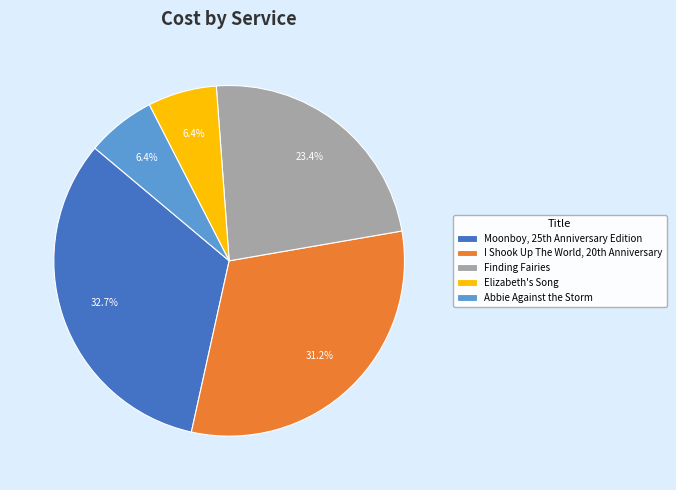

To the nearest percent, what is the difference between the largest and smallest slice percentages?

26%